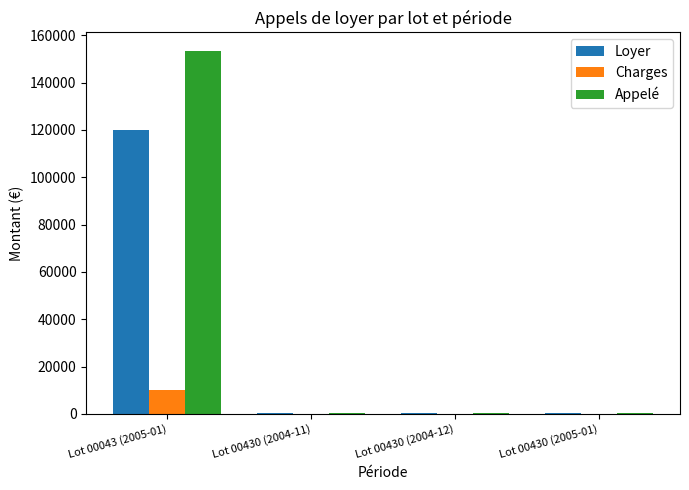

How many distinct data groups are displayed?

3